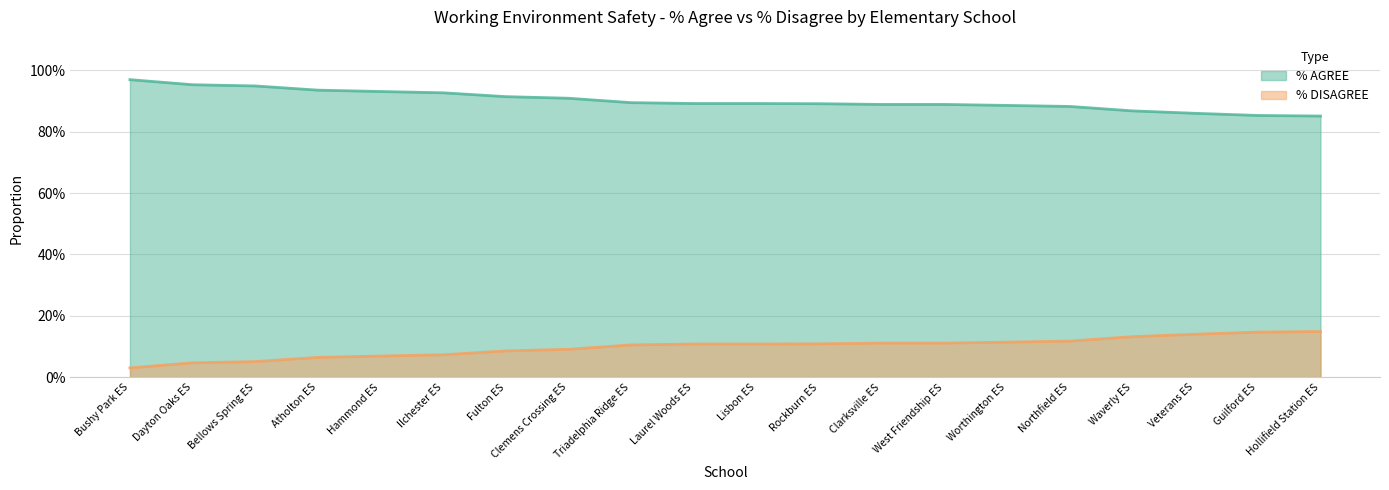

What are all the series names shown in the legend?

% AGREE, % DISAGREE